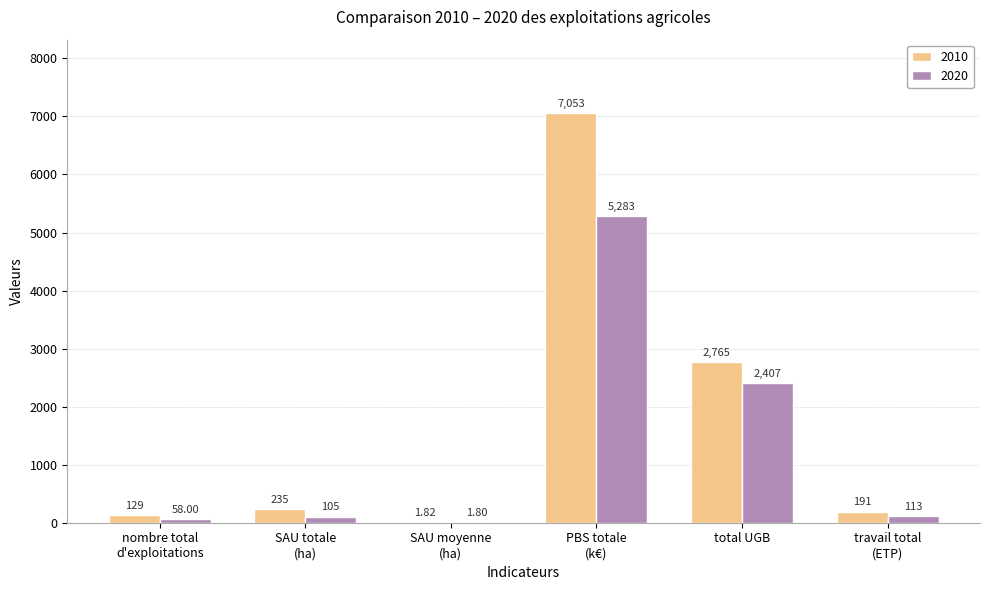

Which series has the largest total across all categories?

2010